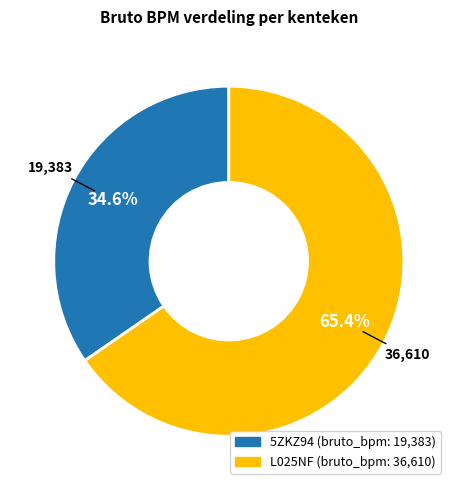

To the nearest percent, what is the combined percentage of L025NF and 5ZKZ94?

100%